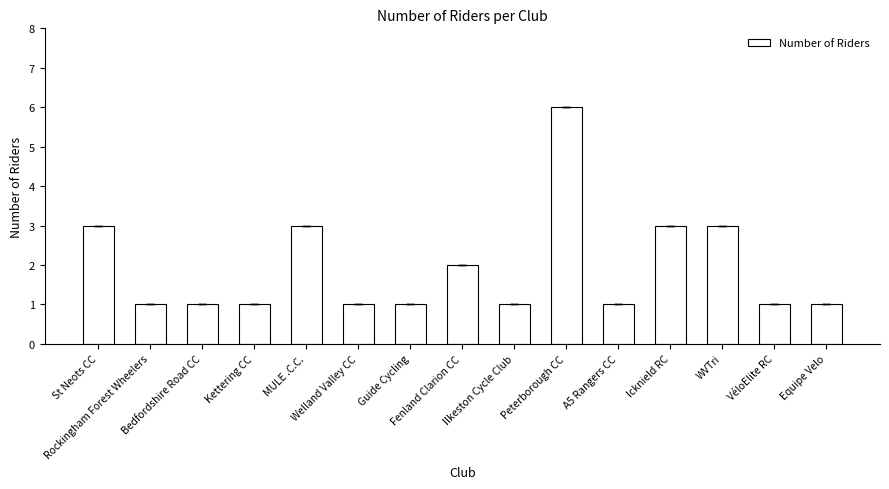

How many bars are there in total?

15